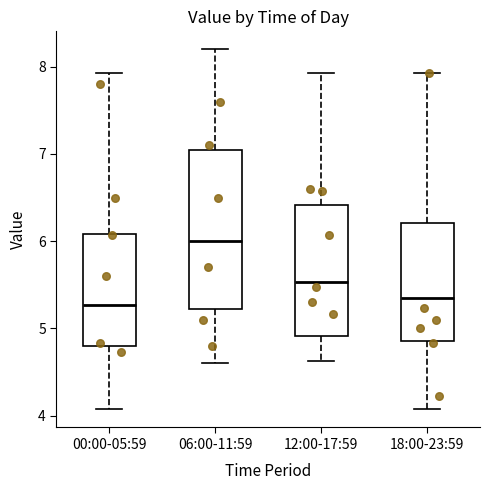

Reading left to right, transcribe this box plot: for each box, give where its median line is, the range the box spans, and where its two whiskers end, as read against the y-axis. The values are not printed on the chart, so give them approximately, as read against the axis.

00:00-05:59: median 5.3, box 4.8 to 6.1, whiskers 4.1 to 7.9
06:00-11:59: median 6.0, box 5.2 to 7.1, whiskers 4.6 to 8.2
12:00-17:59: median 5.5, box 4.9 to 6.4, whiskers 4.6 to 7.9
18:00-23:59: median 5.4, box 4.9 to 6.2, whiskers 4.1 to 7.9